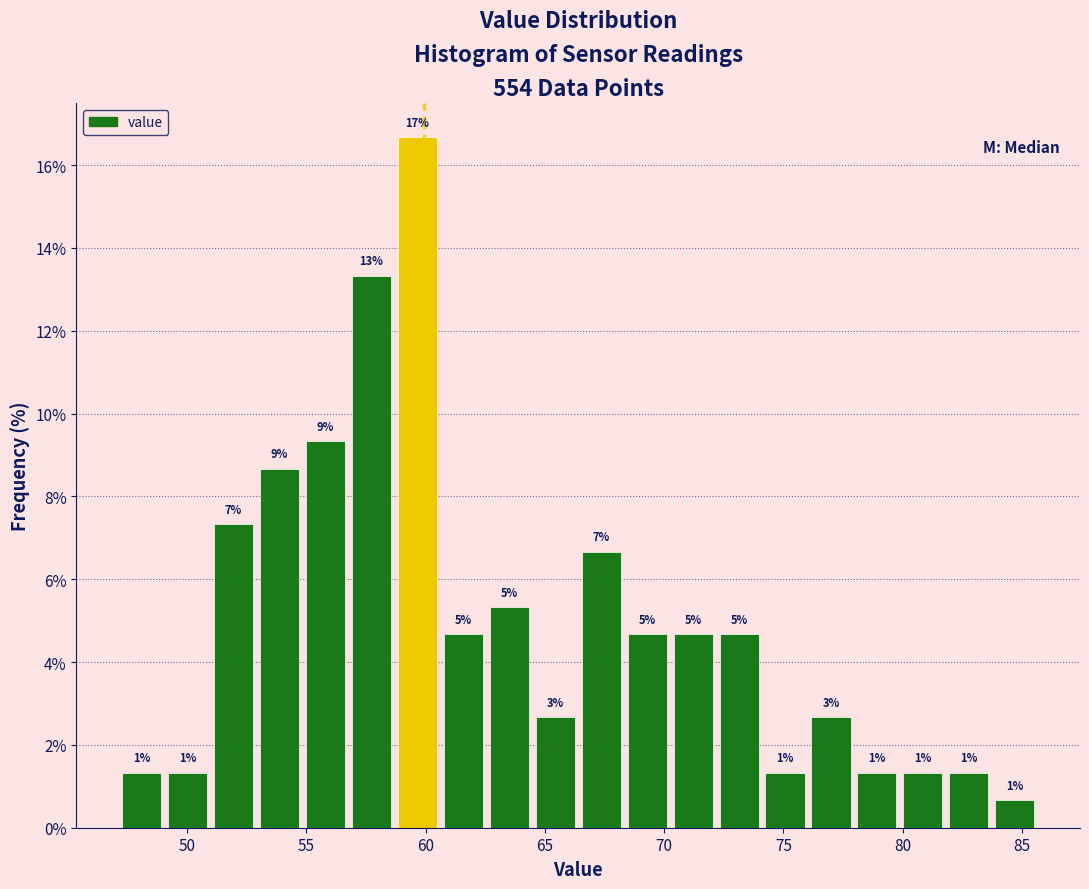

Around what value on the x-axis is the tallest bar? Give the approximate position of its centre, as read against the axis.

59.5